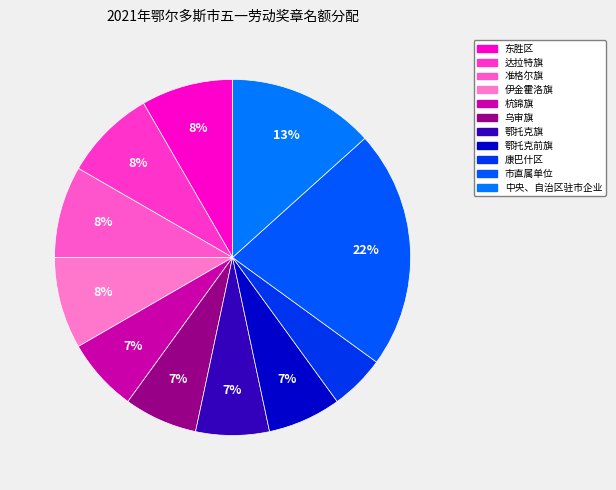

Is there a majority slice in this chart?

No